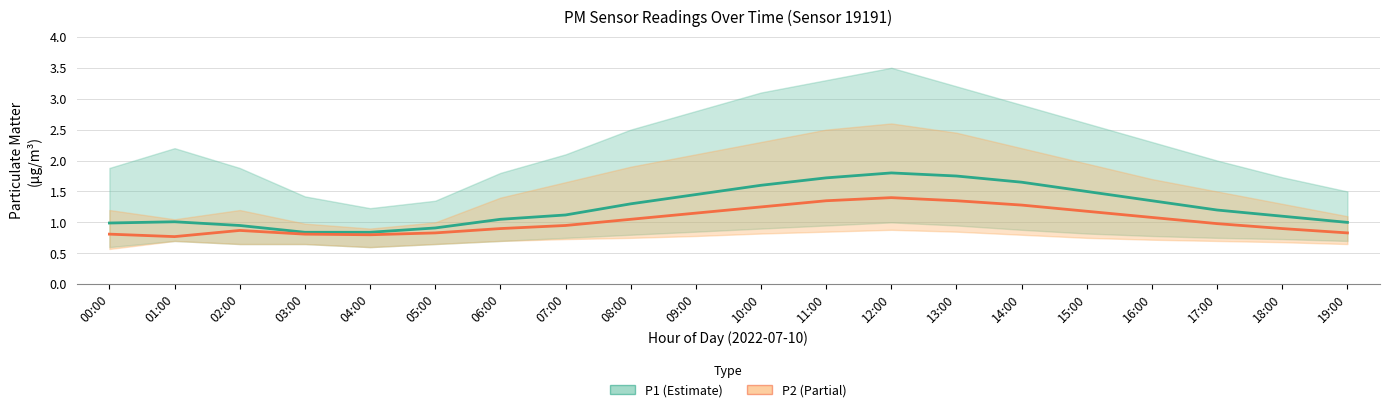

How many lines are shown in the chart?

2